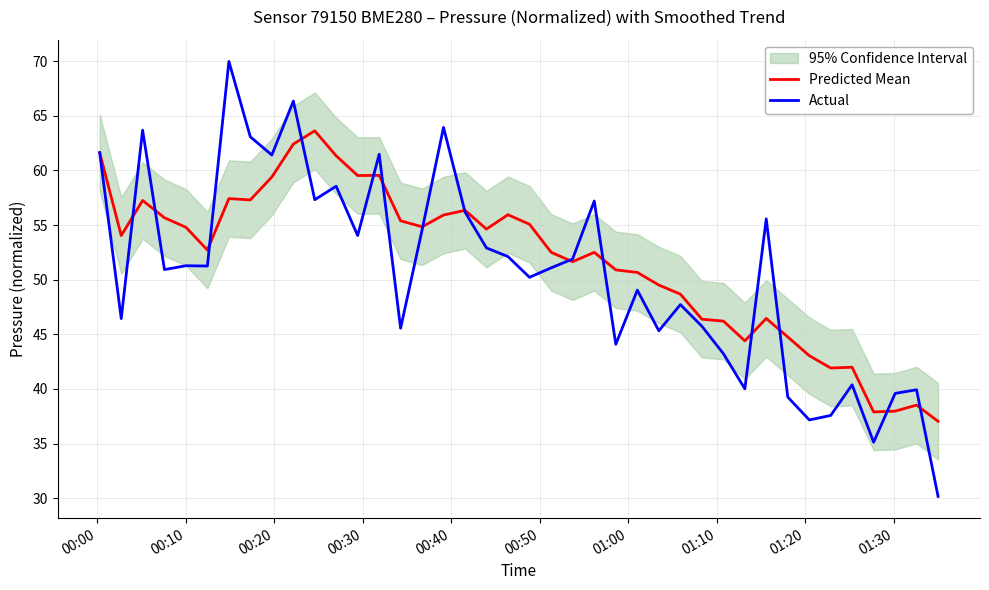

At how many categories does at least one series exceed 69?

1